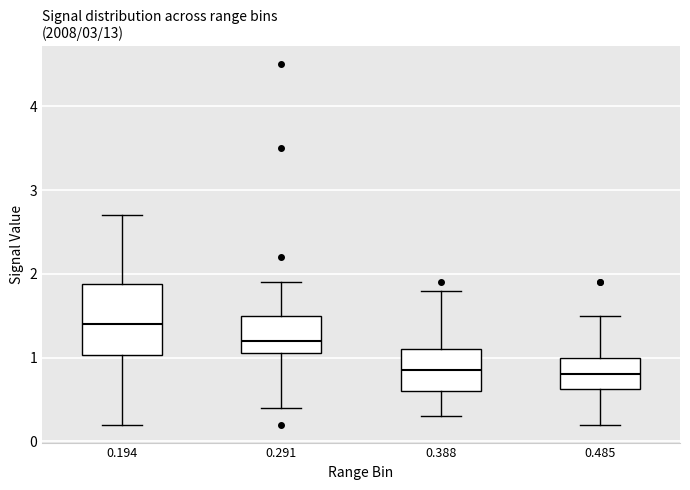

Reading left to right, read every box against the y-axis: the position of its median line, the range the box covers, and the ends of its whiskers. The values are not printed on the chart, so give them approximately, as read against the axis.

0.194: median 1.4, box 1.0 to 1.9, whiskers 0.2 to 2.7
0.291: median 1.2, box 1.1 to 1.5, whiskers 0.4 to 1.9
0.388: median 0.9, box 0.6 to 1.1, whiskers 0.3 to 1.8
0.485: median 0.8, box 0.6 to 1.0, whiskers 0.2 to 1.5